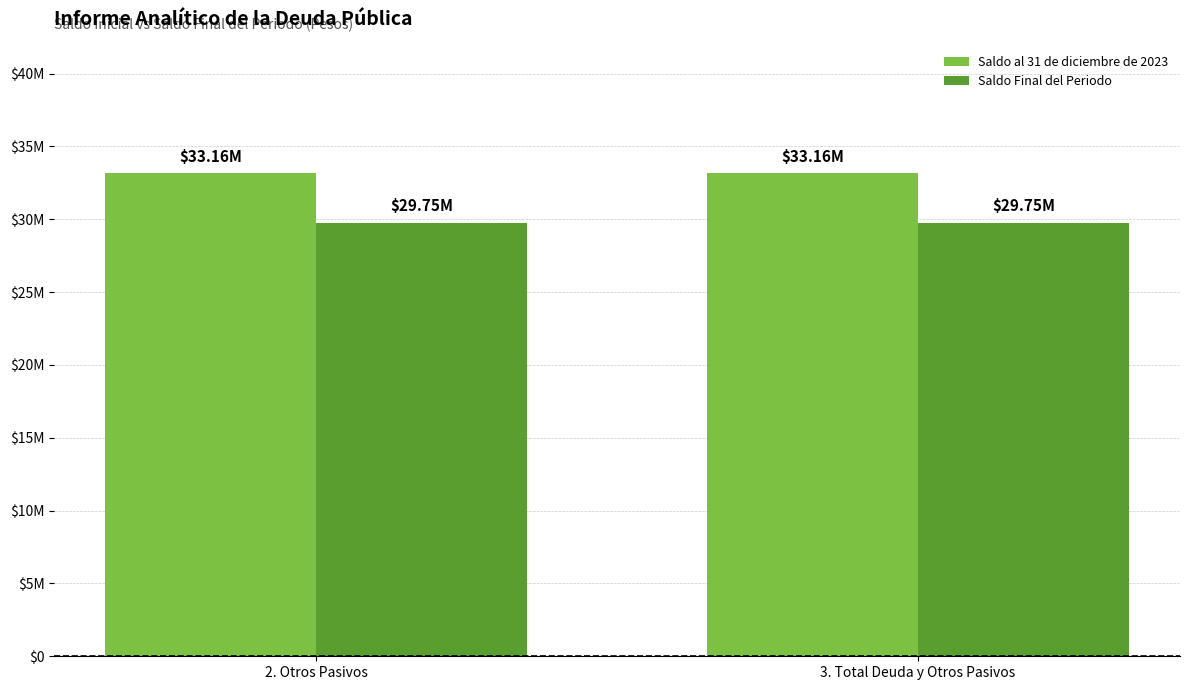

The value of Saldo Final del Periodo at 2. Otros Pasivos is 29754346.6. True or false?

True